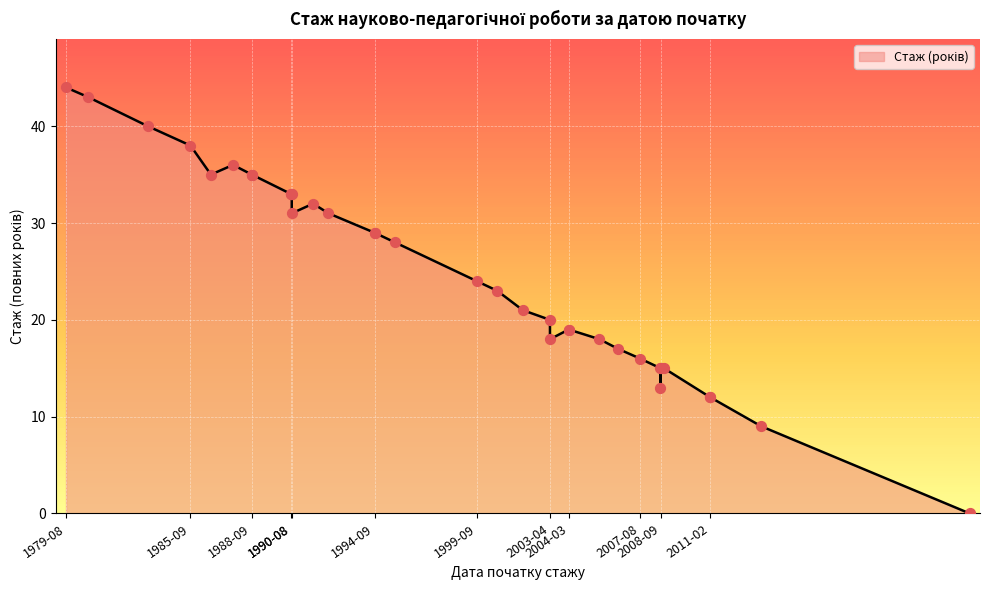

What is the change in value from 2008-10-27 to 2003-04-01?

+5